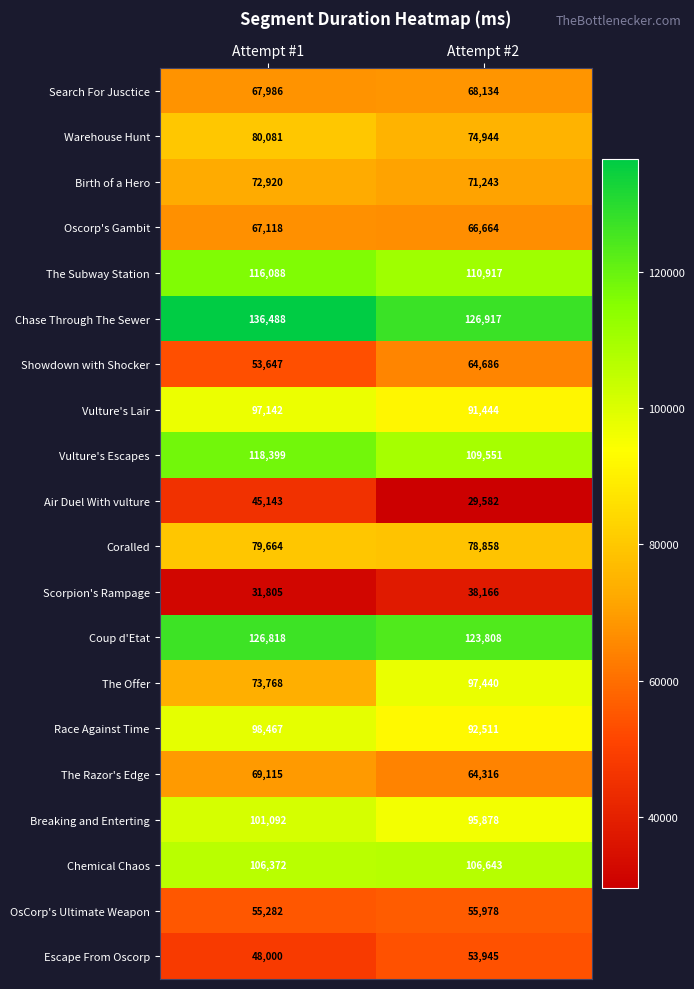

At which category is the sum across all series the highest?

Attempt #1